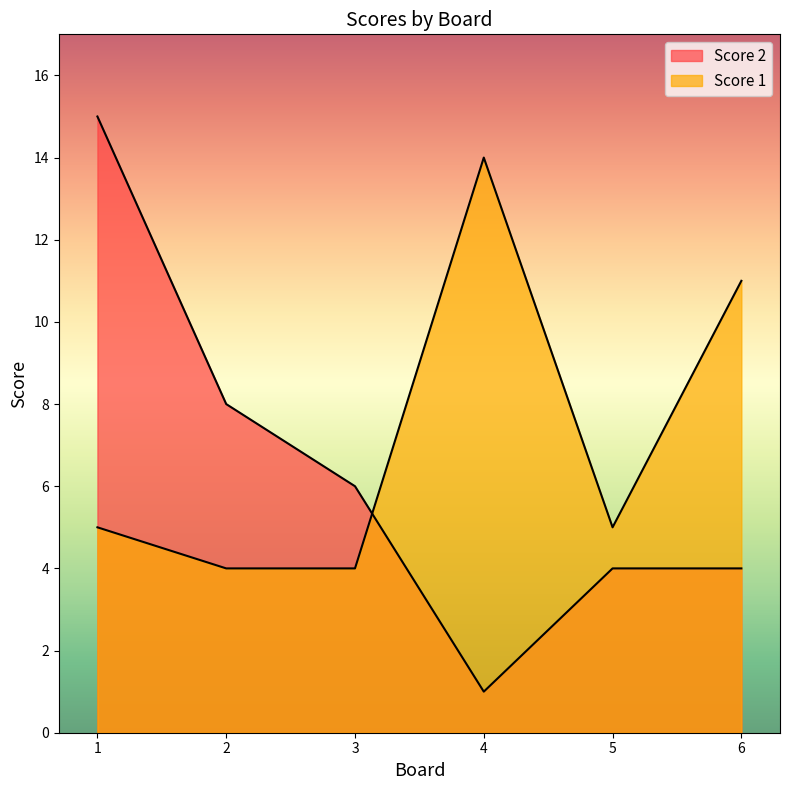

Is it true that Score 1 equals 7 at 1?

False